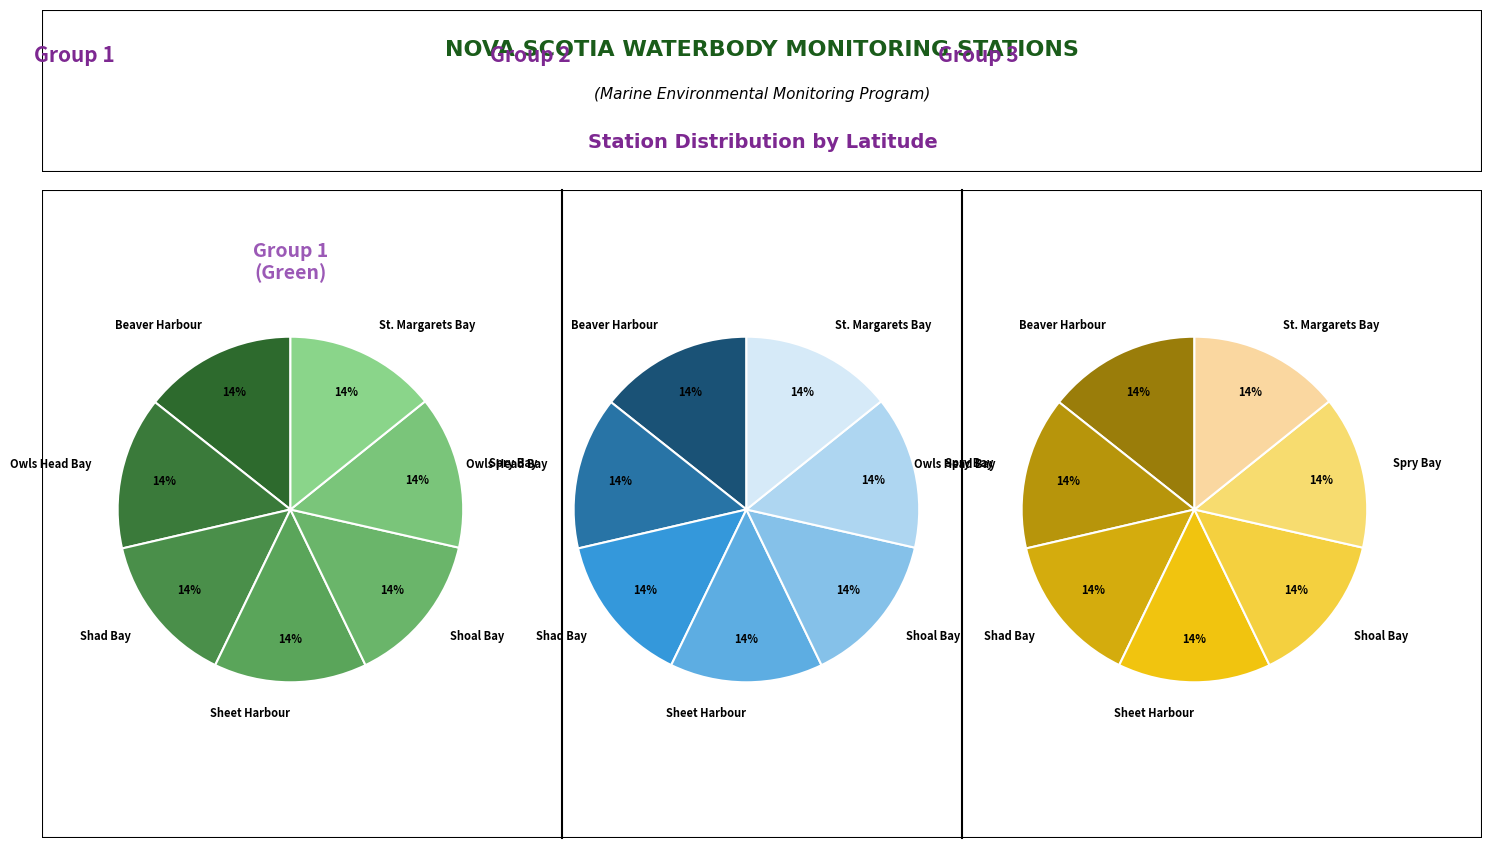

Combined, do Spry Bay-Spry Harbour and Shoal Bay-Borgles Island account for over 50%?

No